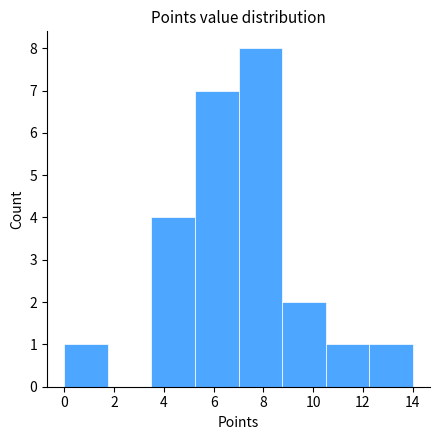

What is the height of the bar covering 7.00 to 8.75 on the x-axis? Neither the bar edges nor the heights are printed on the chart, so give them approximately, as read against the axes.

8